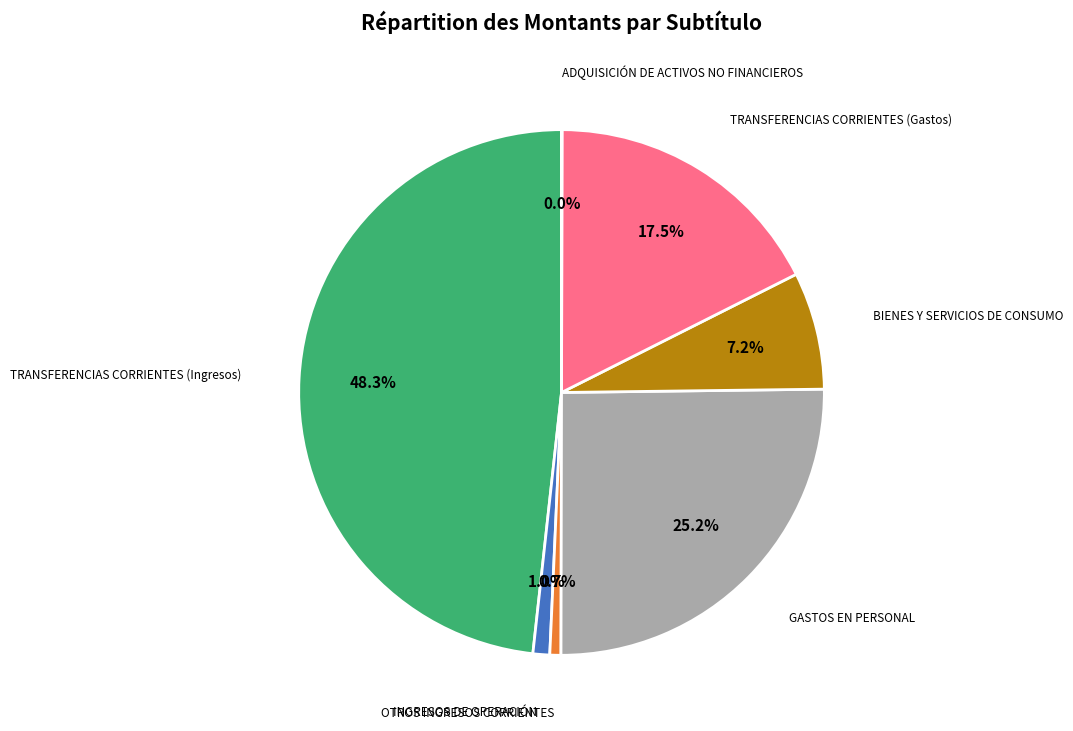

Does any single category account for the majority?

No